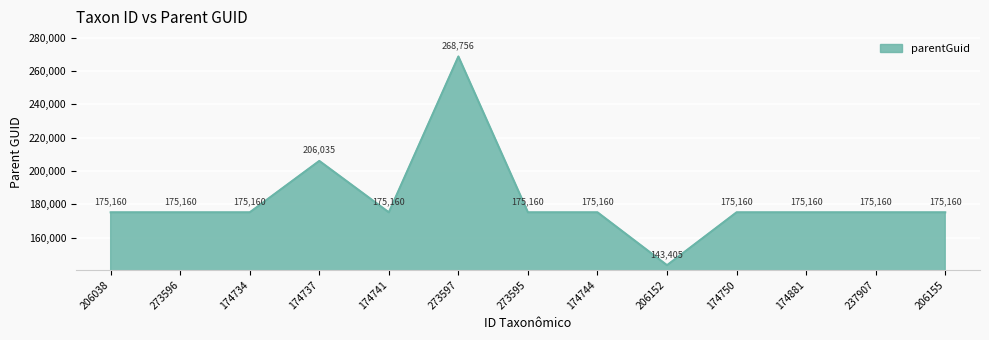

The value at 273597 is 268756. True or false?

True